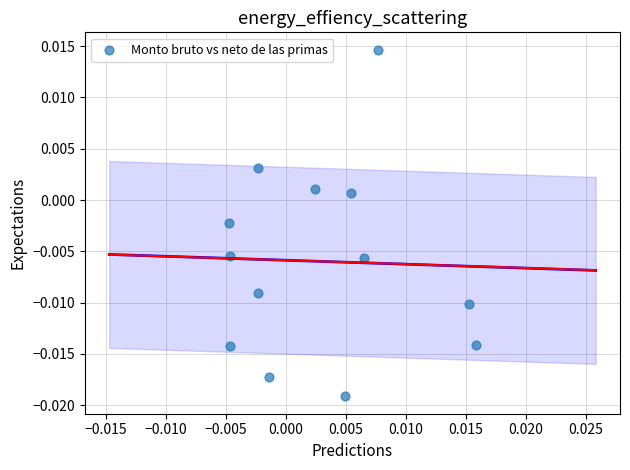

How many points are shown in the scatter plot?

13